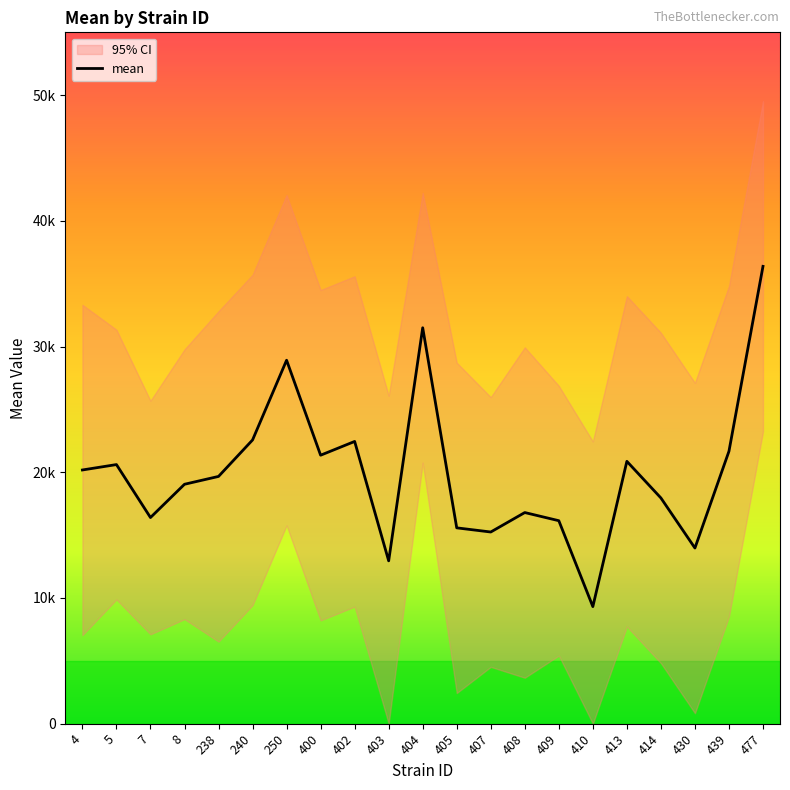

True or false: there are more than 0 points higher than both neighbors.

True